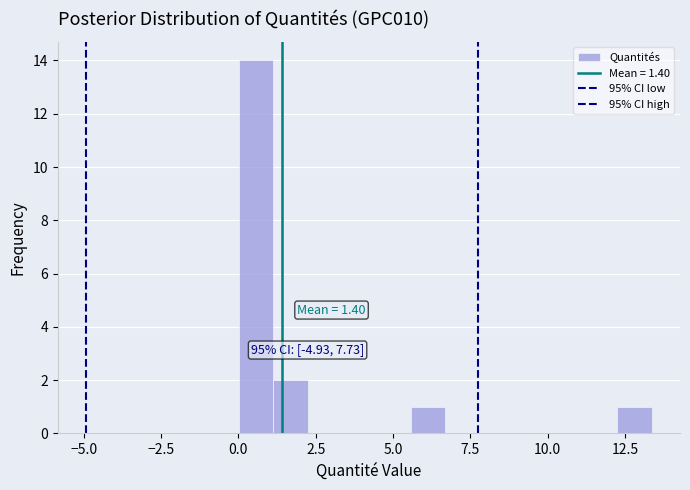

Read against the x-axis, roughly where is the centre of the tallest bar?

0.5